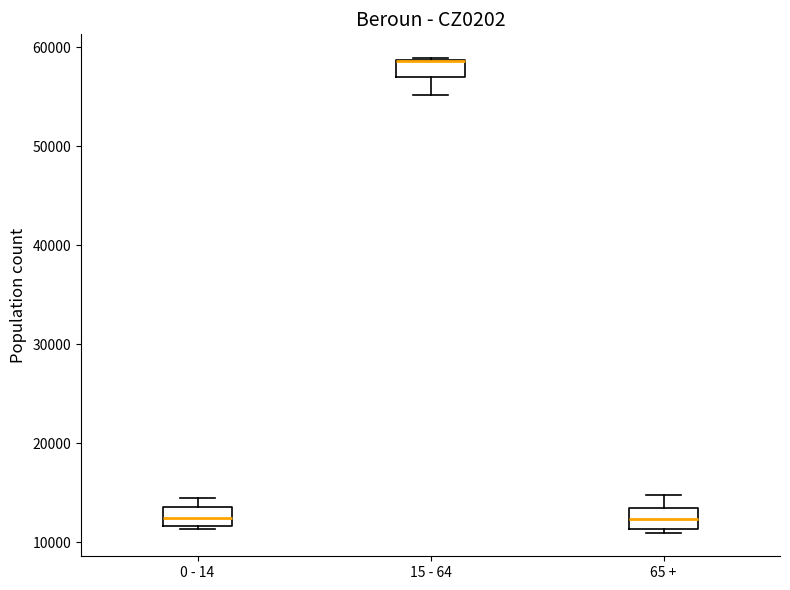

Reading left to right, transcribe this box plot: for each box, give where its median line is, the range the box spans, and where its two whiskers end, as read against the y-axis. The values are not printed on the chart, so give them approximately, as read against the axis.

0 - 14: median 12000 (inside the box), box 12000 to 14000, whiskers 11000 to 14000 (just above the box's upper edge)
15 - 64: median 59000 (drawn on the box's upper edge), box 57000 to 59000, whiskers 55000 to 59000
65 +: median 12000, box 11000 to 13000, whiskers 11000 (just below the box's lower edge) to 15000